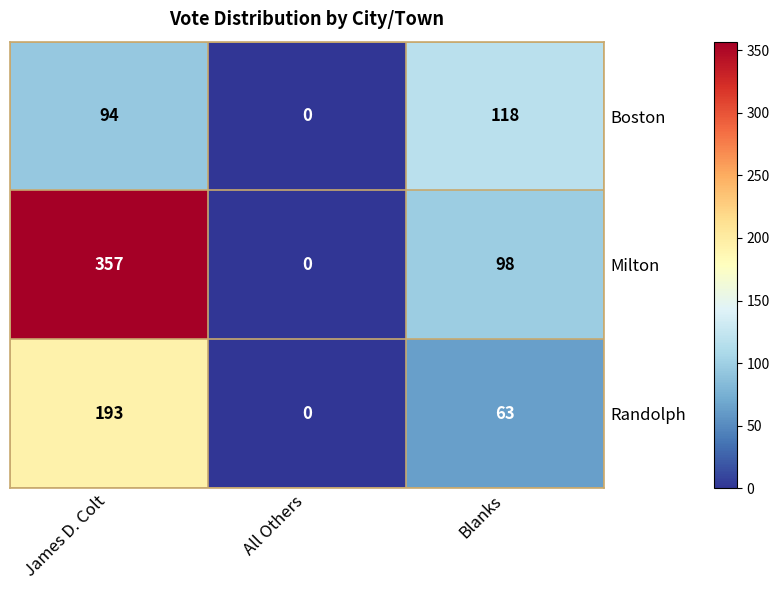

What is the sum of the Boston values at Blanks and James D. Colt?

212